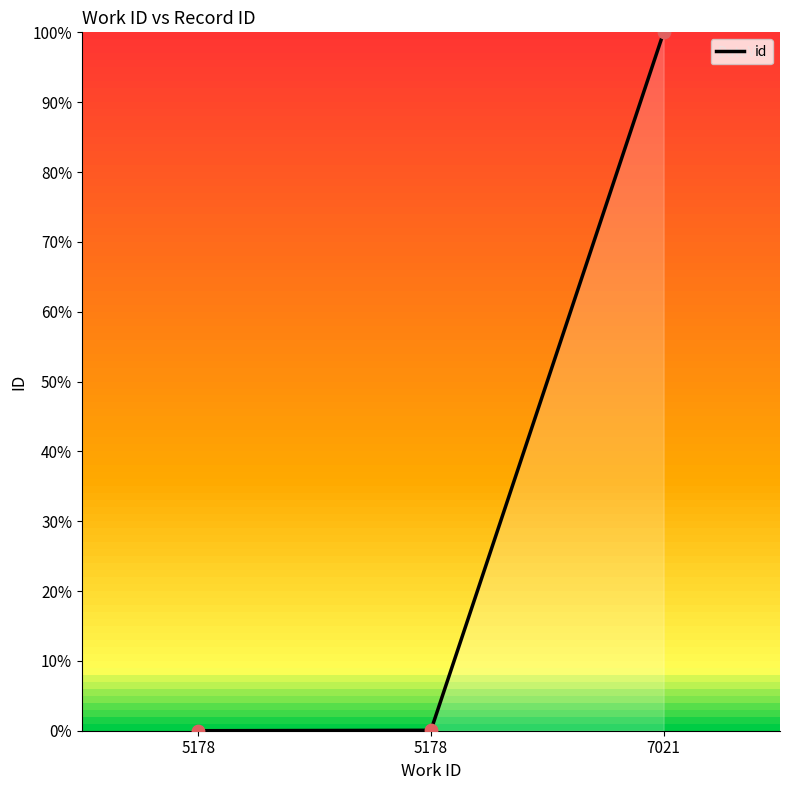

Which has a higher value, 5178 or 7021?

7021